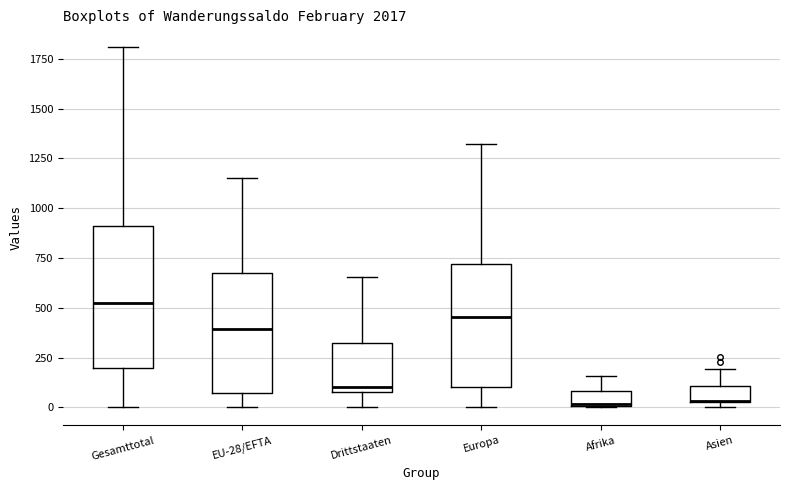

Which box is the tallest, from its lower edge to its upper edge?

Gesamttotal